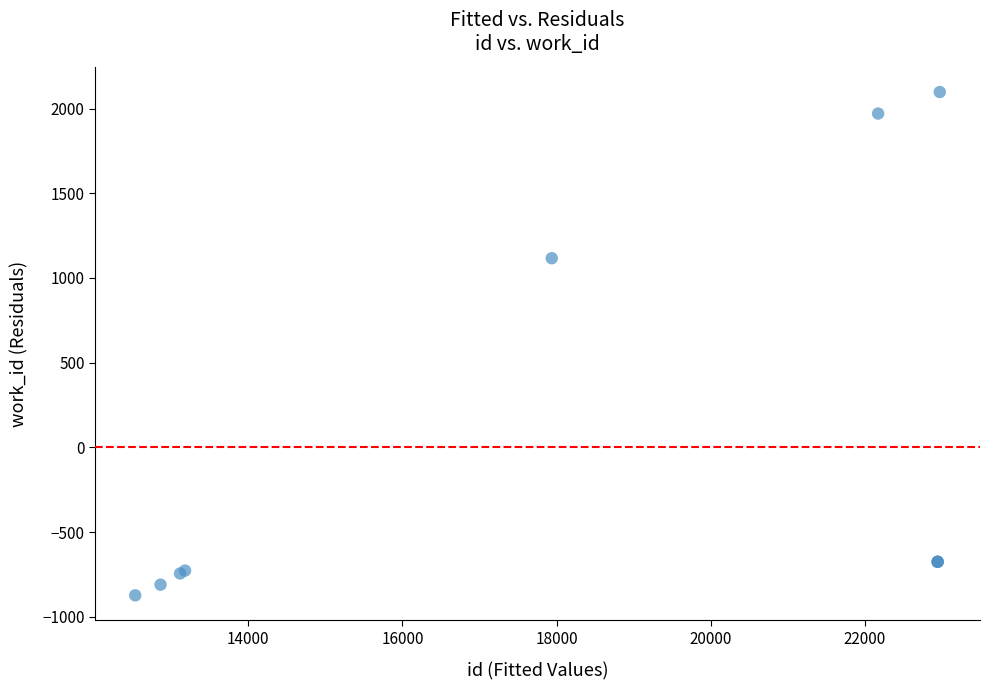

What Y value in the scatter plot is closest to 611?

1116.3